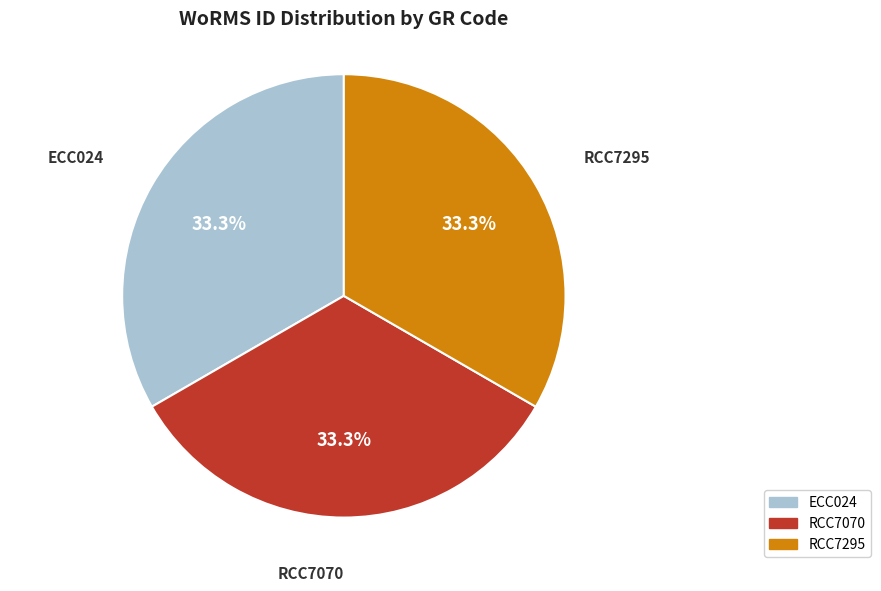

To the nearest percent, what is the combined percentage of RCC7070 and ECC024?

67%